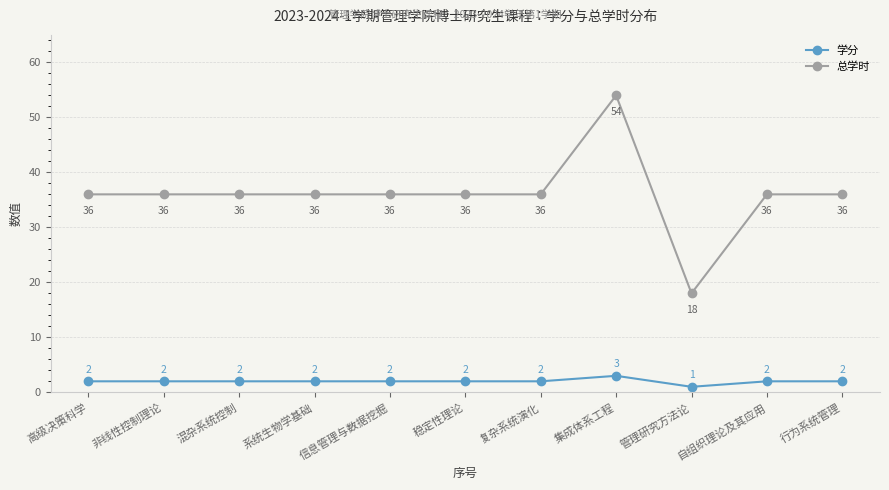

Which category has the lowest value in the 学分 series?

管理研究方法论